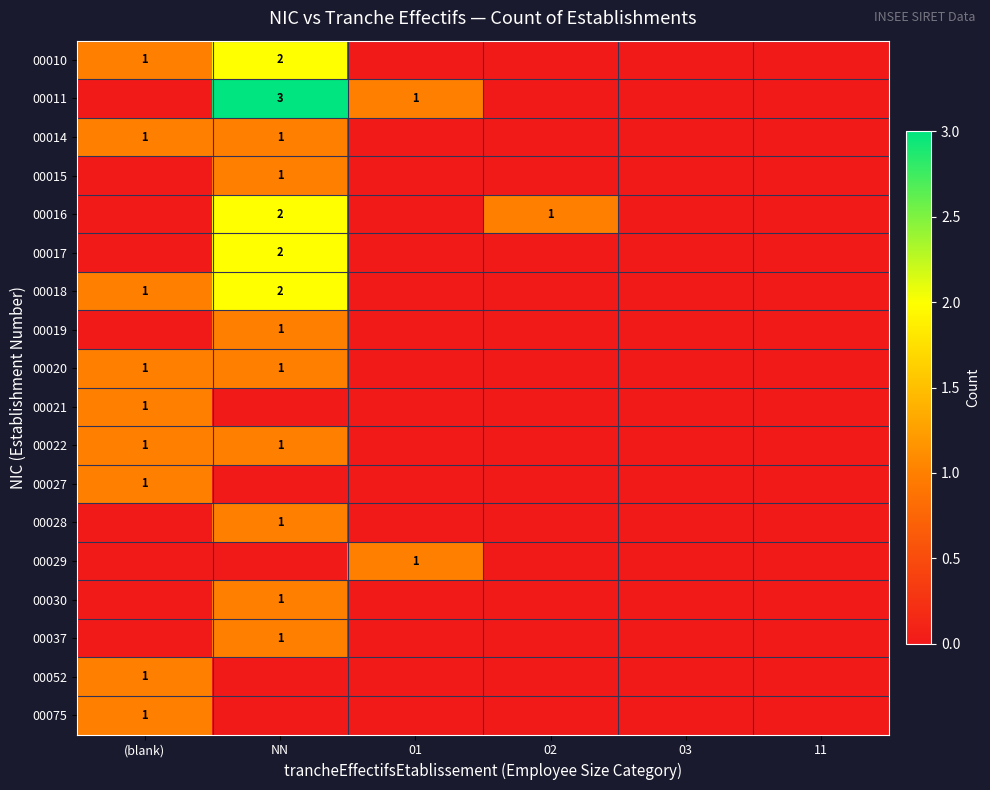

The value of 00018 at NN is 3. True or false?

False